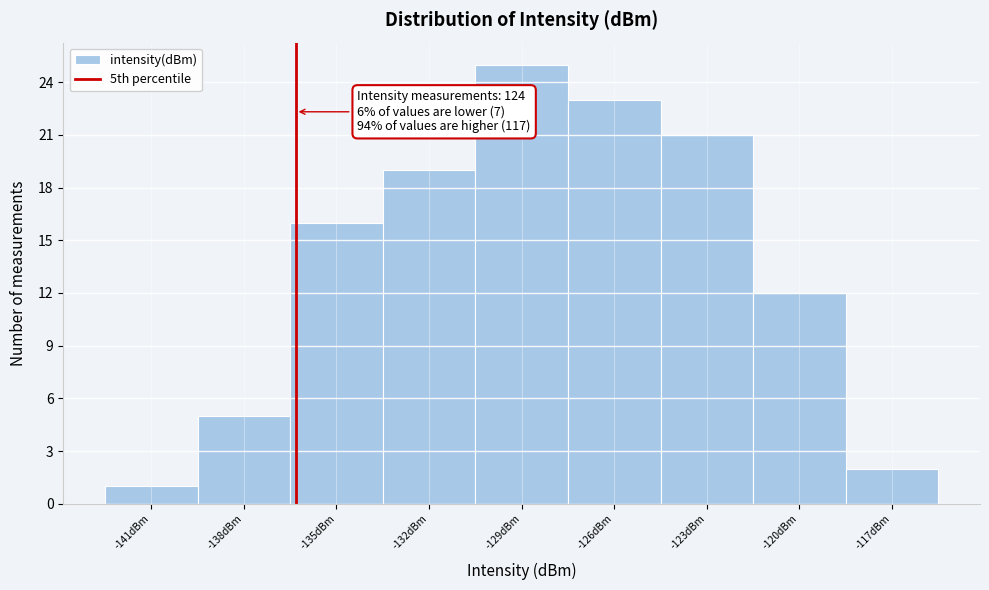

Reading left to right, what are all the values shown in this chart?

-141dBm=1	-138dBm=5	-135dBm=16	-132dBm=19	-129dBm=25	-126dBm=23	-123dBm=21	-120dBm=12	-117dBm=2